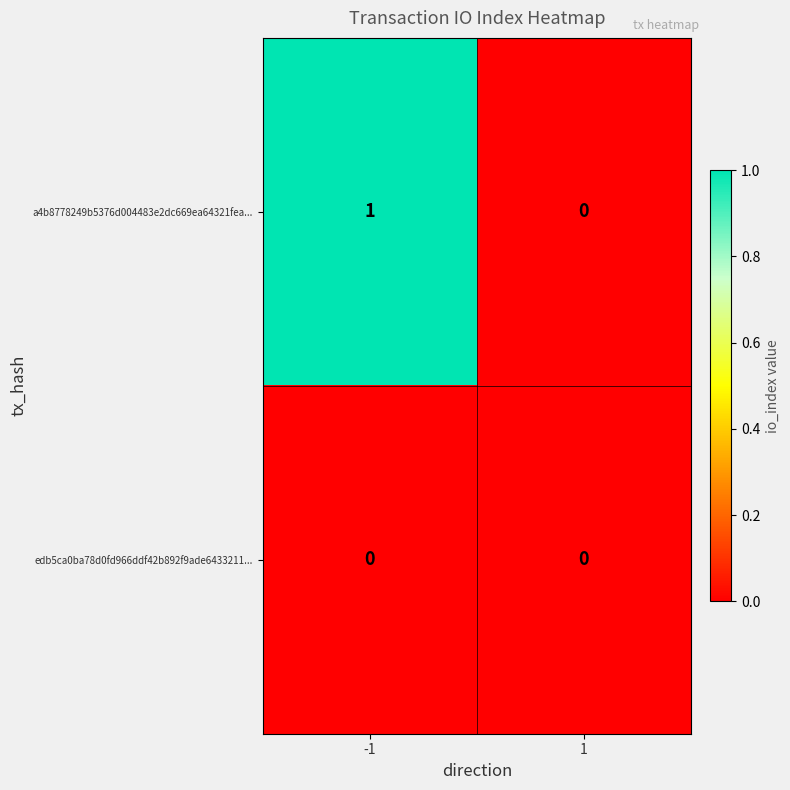

Reading left to right, transcribe all the data shown in this chart.

a4b8778249b5376d004483e2dc669ea64321fea...: 1	0
edb5ca0ba78d0fd966ddf42b892f9ade6433211...: 0	0